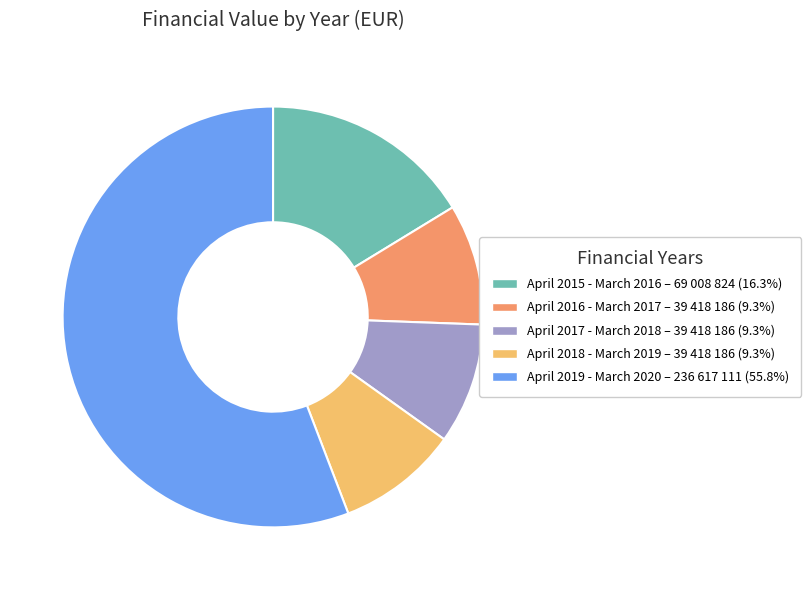

Combined, do April 2019 - March 2020 and April 2018 - March 2019 account for over 50%?

Yes